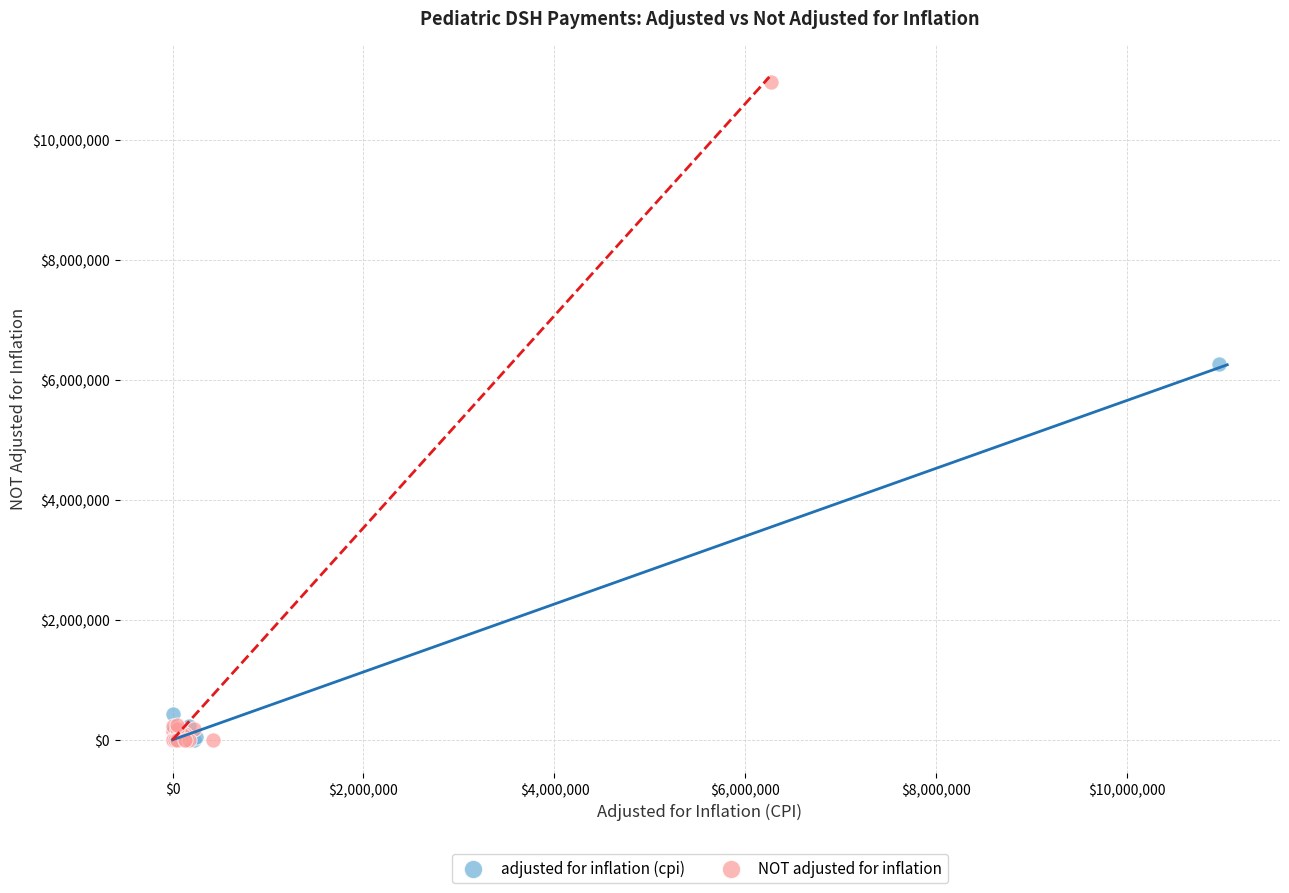

Which series contains the highest Y value?

NOT adjusted for inflation